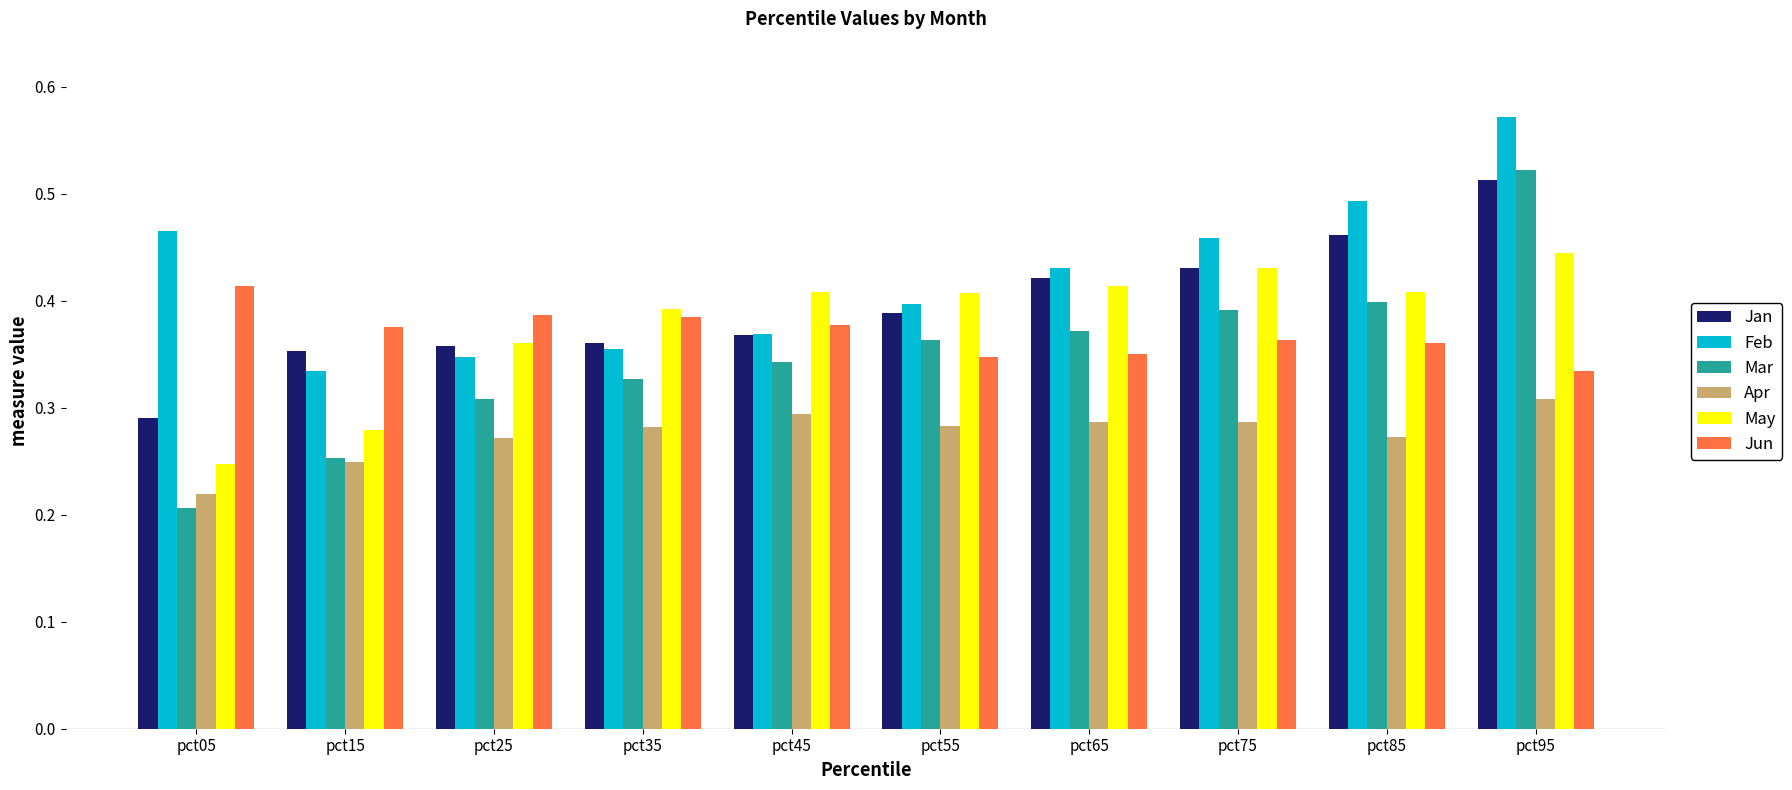

True or false: Jan has a value of 0.4 at pct65.

True